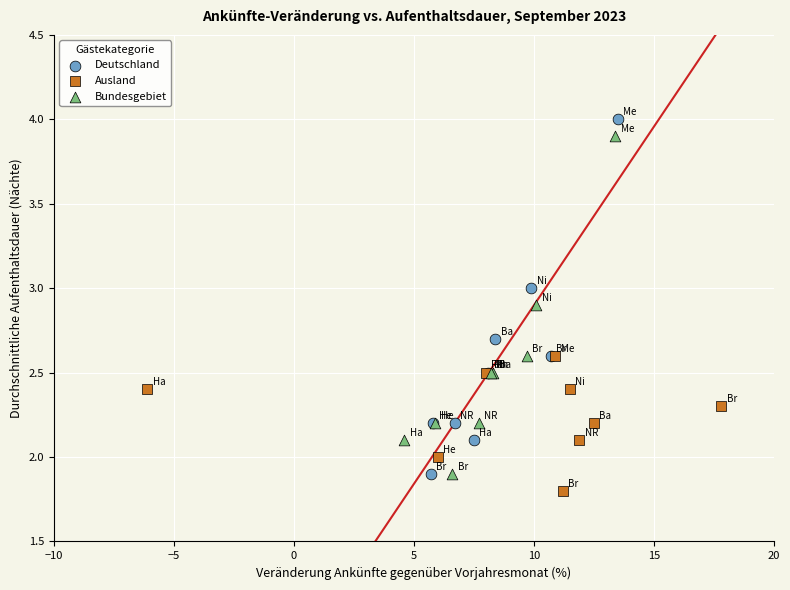

What are all the series names shown in the legend?

Deutschland, Ausland, Bundesgebiet